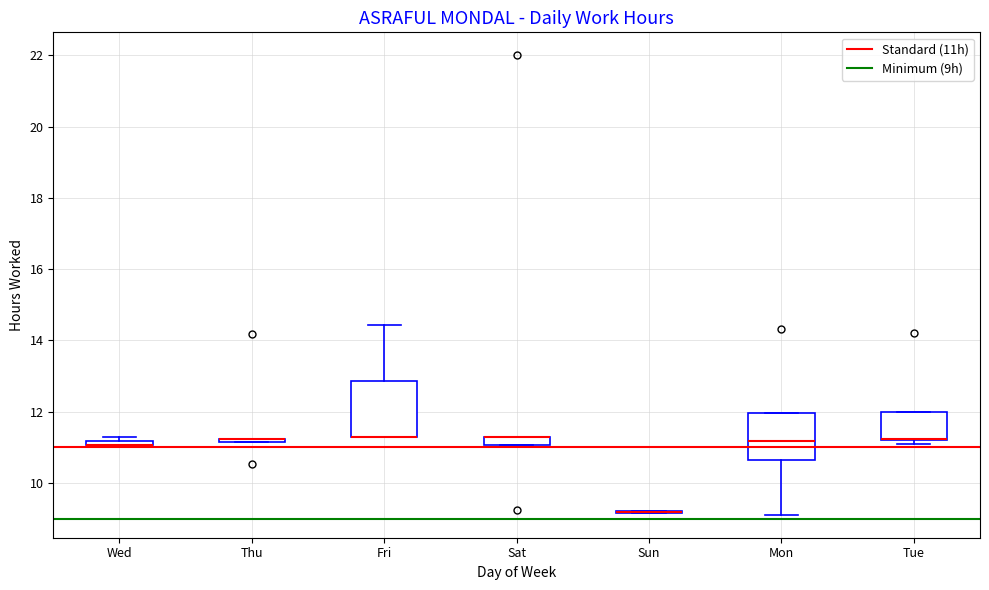

Where is the lower edge of the box for Wed on the y-axis? The values are not printed on the chart, so give them approximately, as read against the axis.

11.0